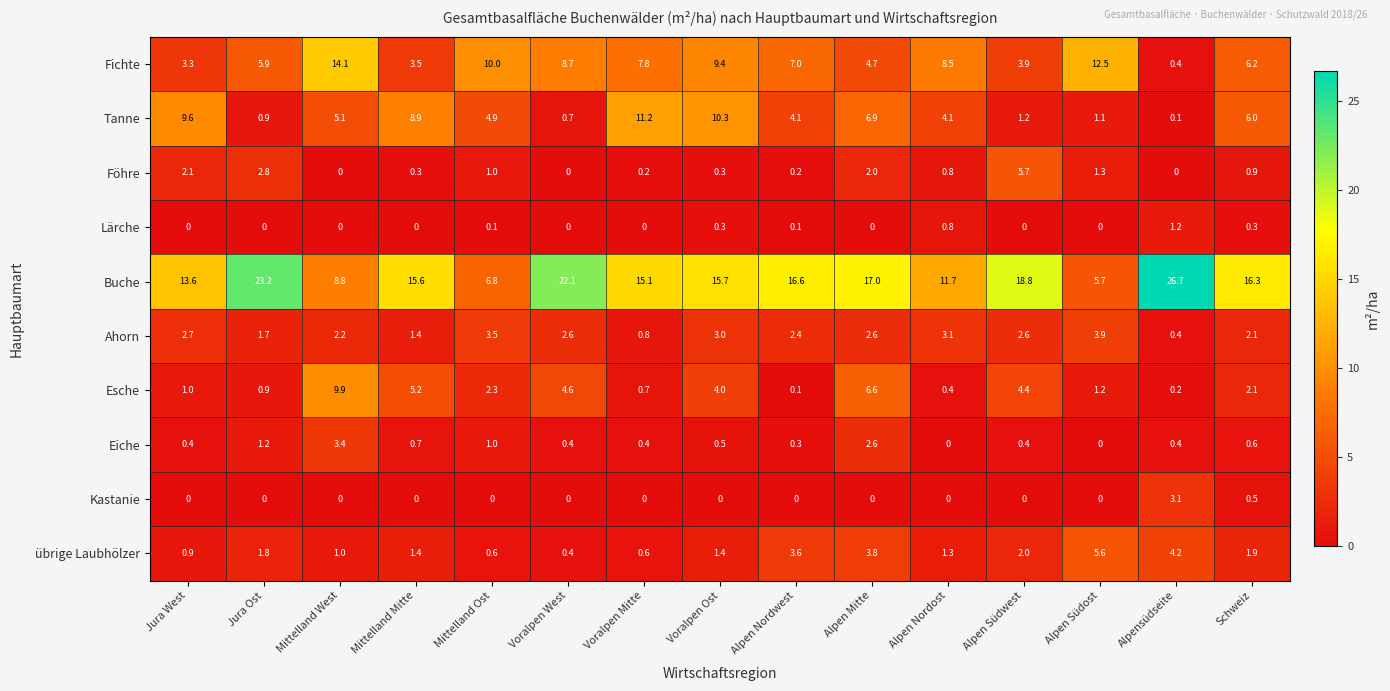

What is the sum of all übrige Laubhölzer values?

30.5